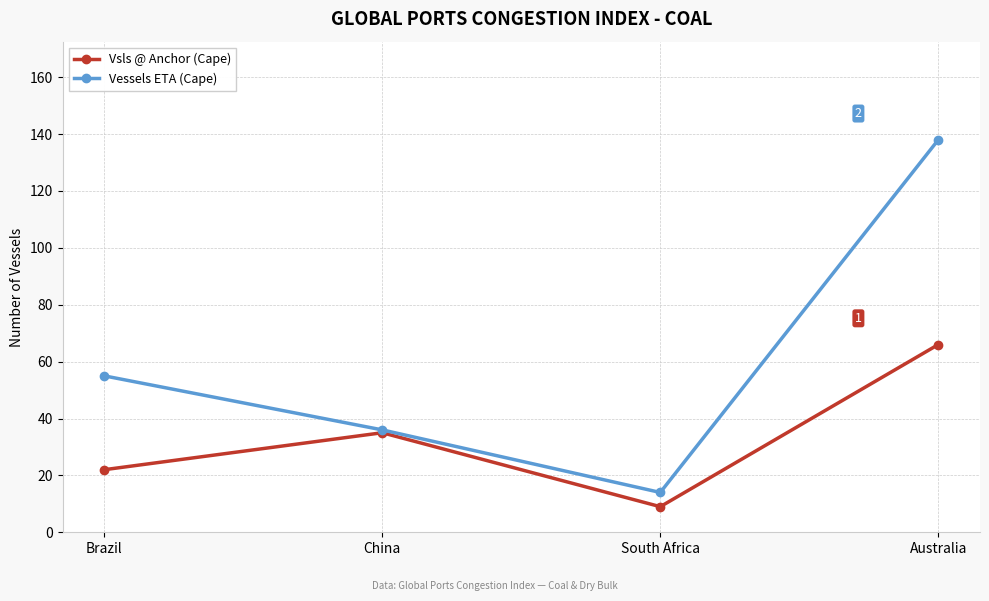

Reading left to right, what are all the values shown in this chart?

Vsls @ Anchor (Cape): Brazil=22	China=35	South Africa=9	Australia=66
Vessels ETA (Cape): Brazil=55	China=36	South Africa=14	Australia=138